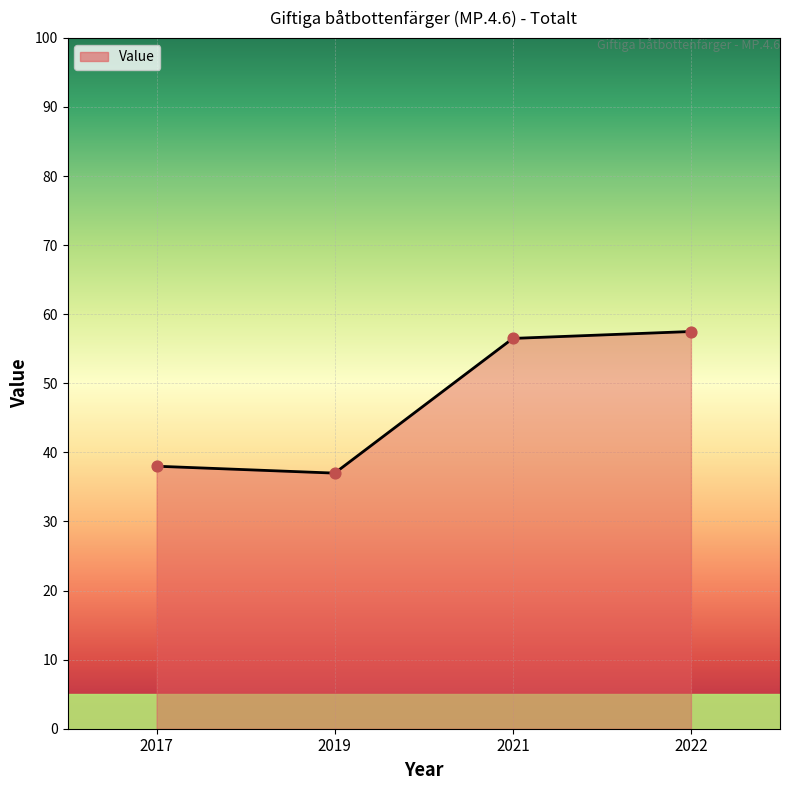

What is the change in value from 2017 to 2019?

-1.0